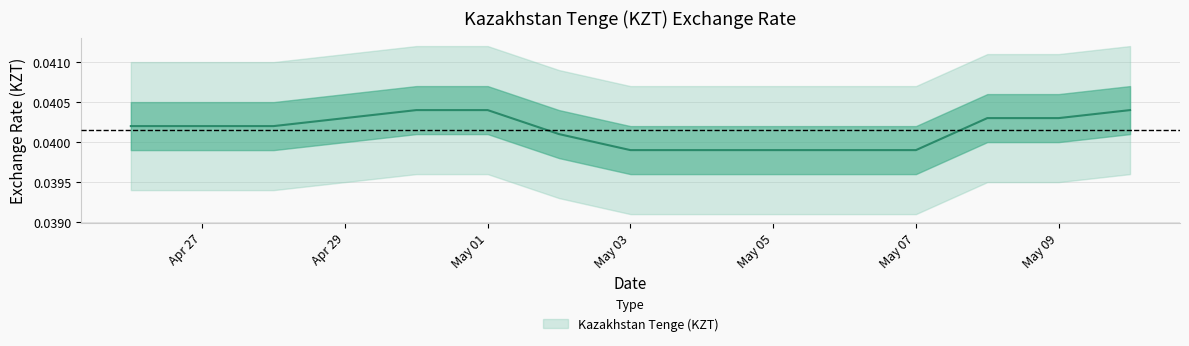

How many values are between 0 and 1?

15